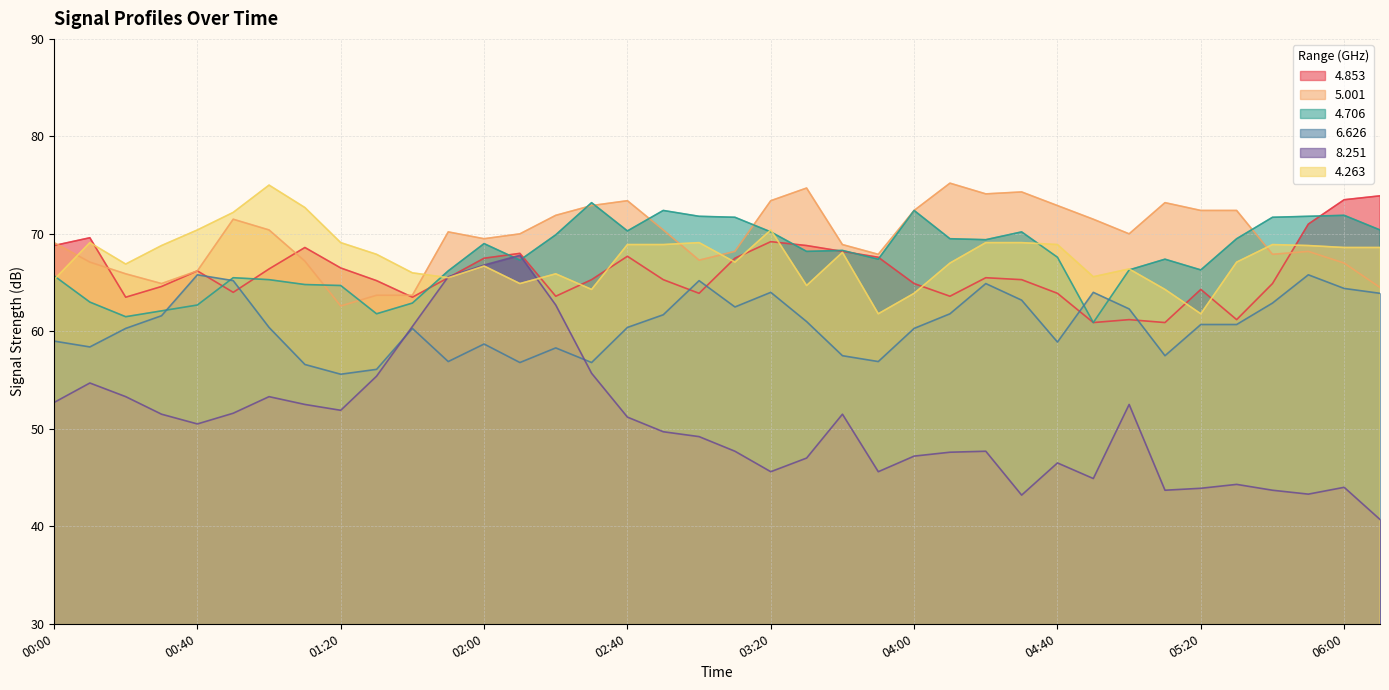

The value of 5.001 at 04:10 is 75.2. True or false?

True